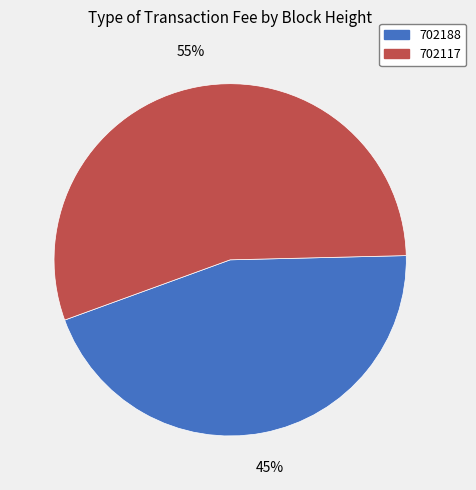

Rank the categories by value from lowest to highest.

702188, 702117